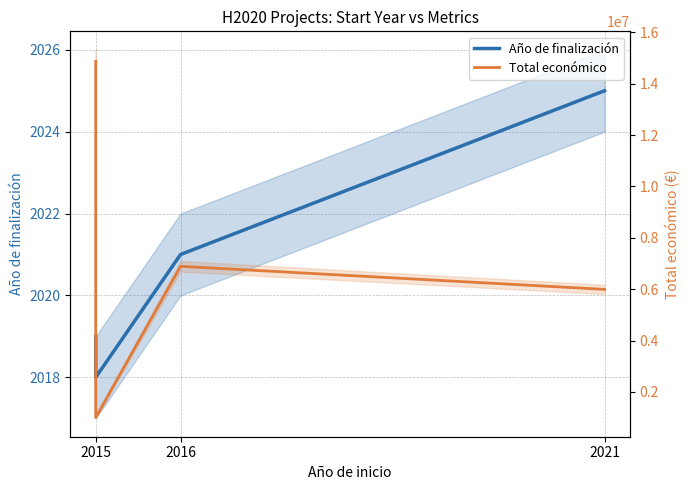

The Año de finalización series shows 1032 at 2015. True or false?

False